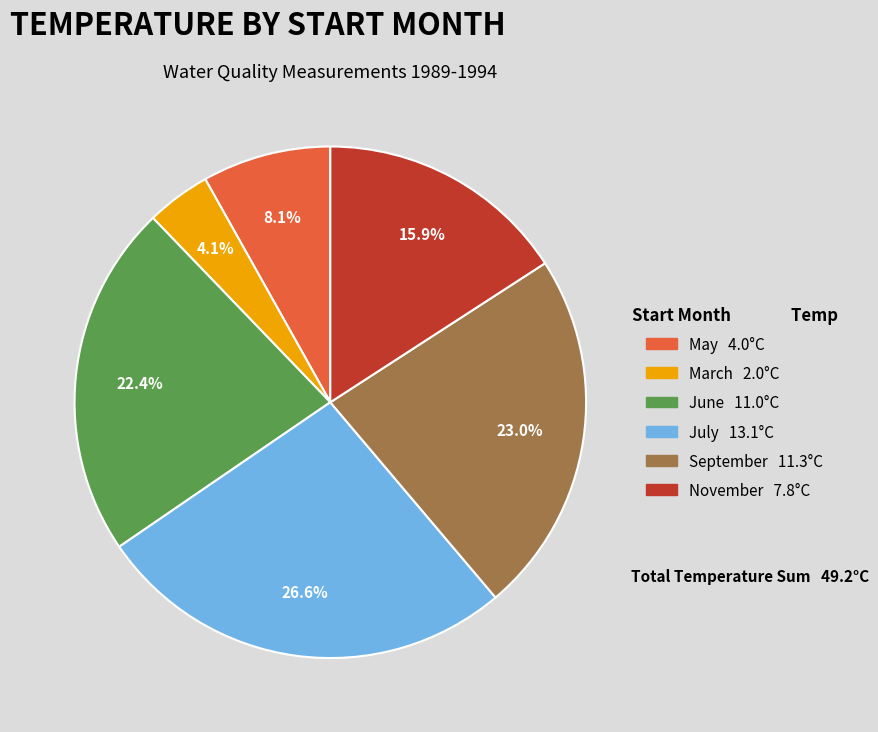

Is there any slice that represents more than half of the pie?

No